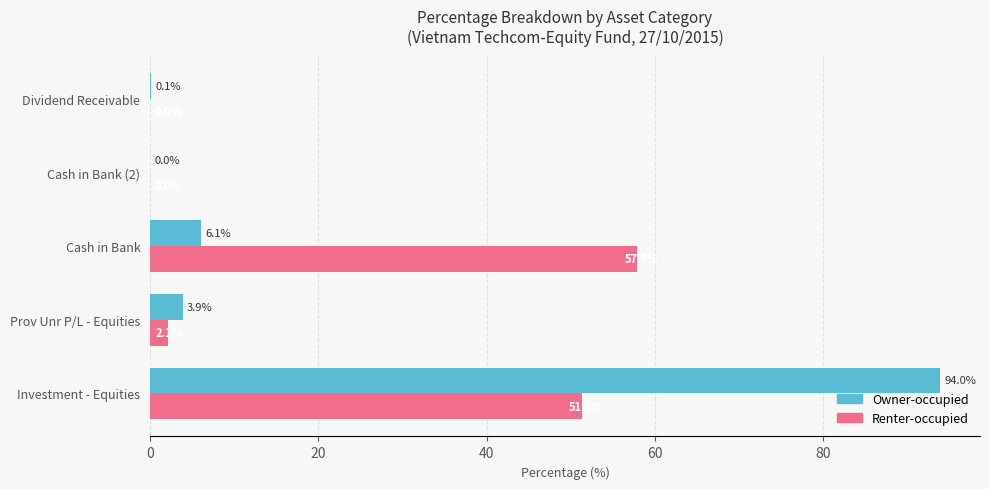

At which label is Renter-occupied closest to 28?

Investment - Equities